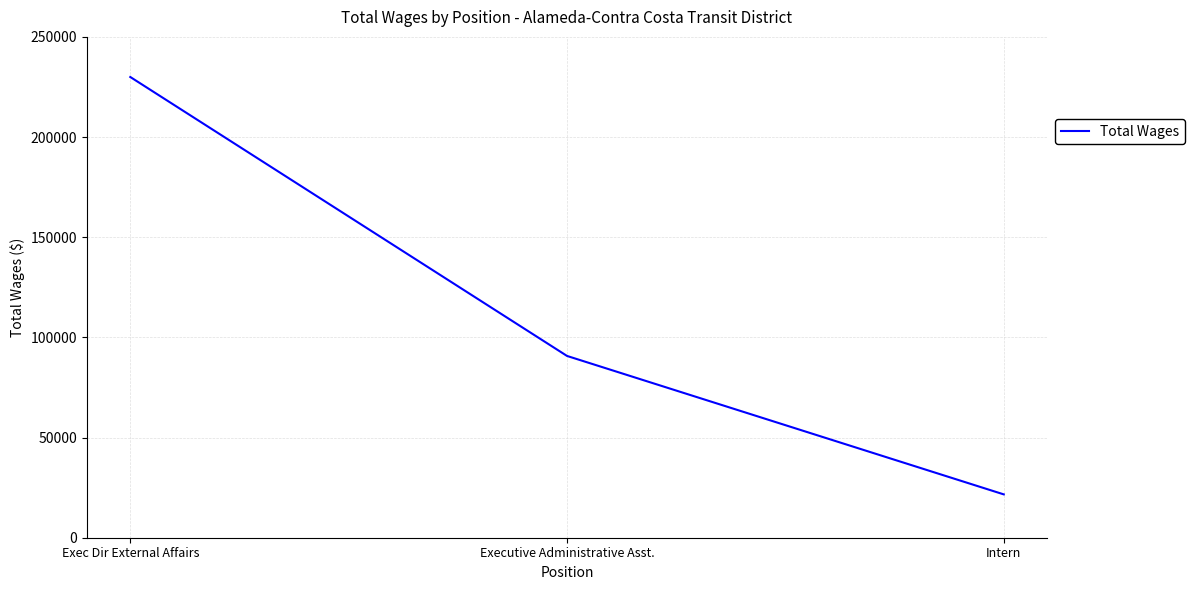

What is the sum of all values?

342349